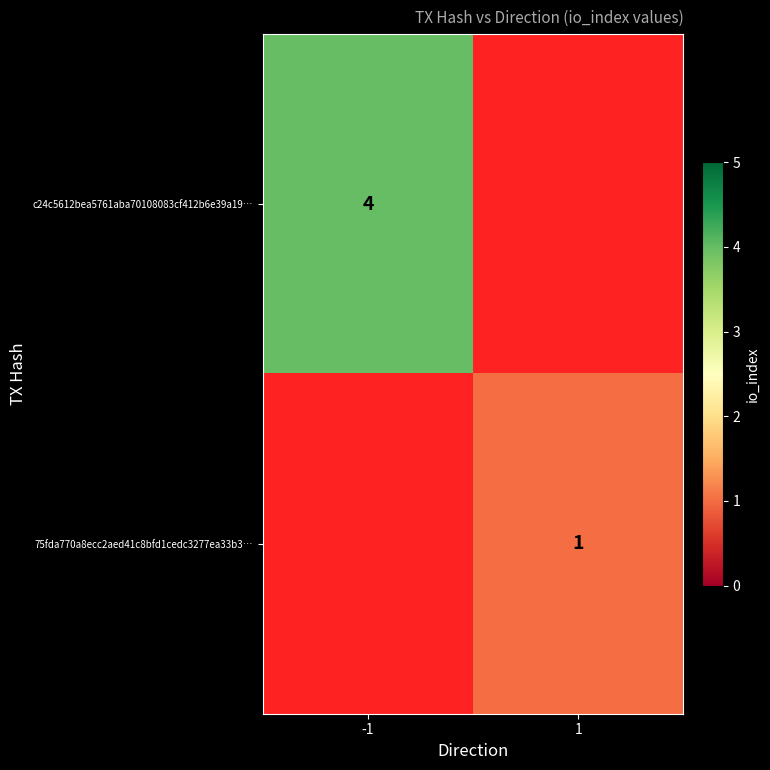

Is the value of 75fda770a8ecc2aed41c8bfd1cedc3277ea33b3… at 1 greater than the value of c24c5612bea5761aba70108083cf412b6e39a19… at -1?

No